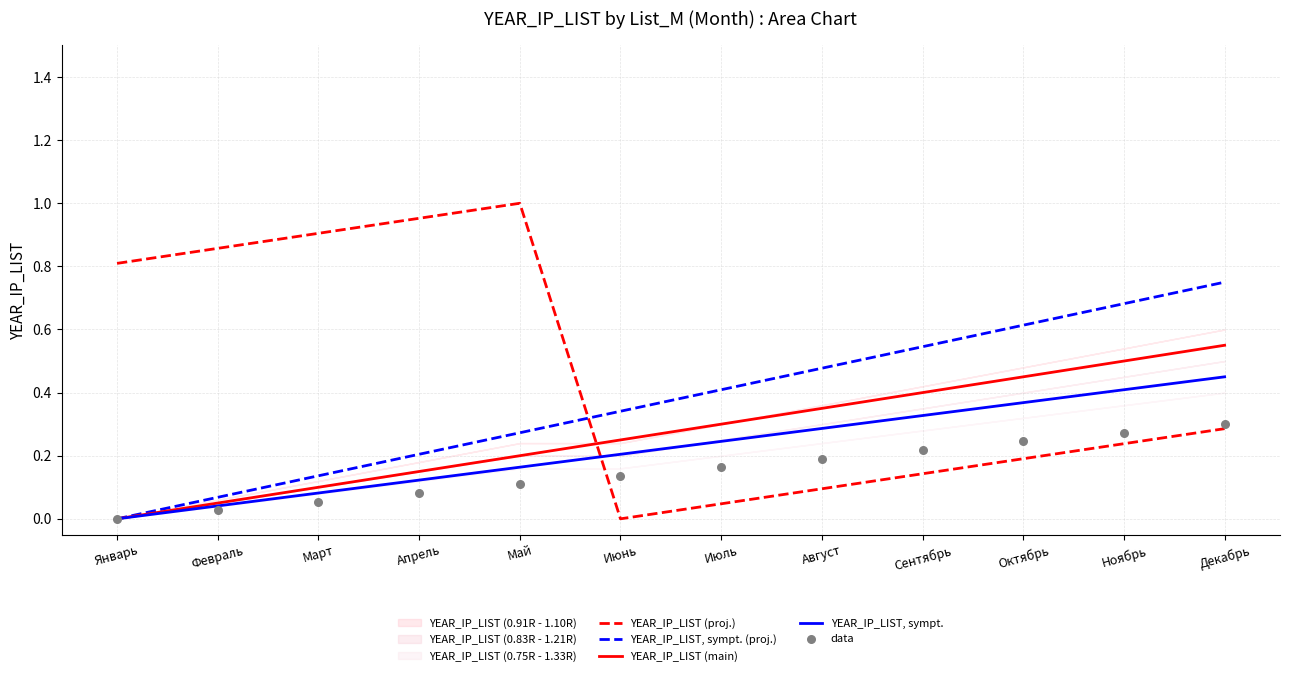

What is the total value across all series at Июль?

1.2